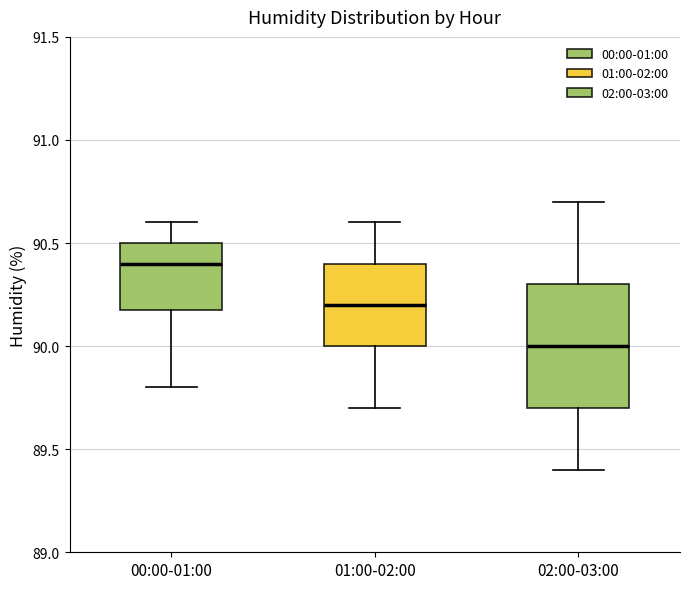

Reading left to right, read every box against the y-axis: the position of its median line, the range the box covers, and the ends of its whiskers. The values are not printed on the chart, so give them approximately, as read against the axis.

00:00-01:00: median 90.4, box 90.2 to 90.5, whiskers 89.8 to 90.6
01:00-02:00: median 90.2, box 90.0 to 90.4, whiskers 89.7 to 90.6
02:00-03:00: median 90.0, box 89.7 to 90.3, whiskers 89.4 to 90.7